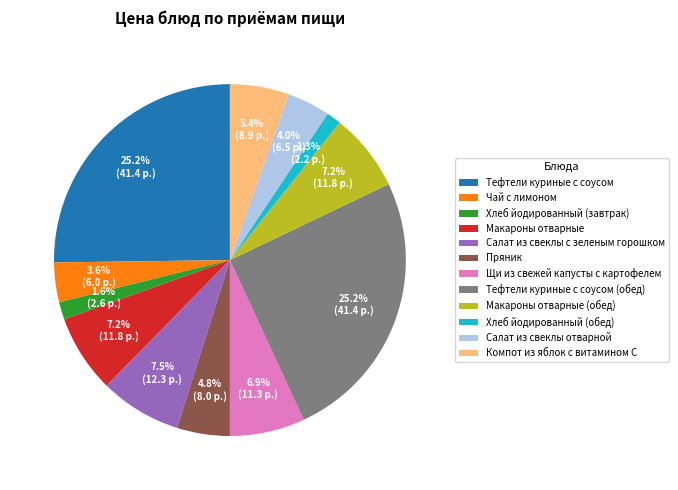

Is there a majority slice in this chart?

No